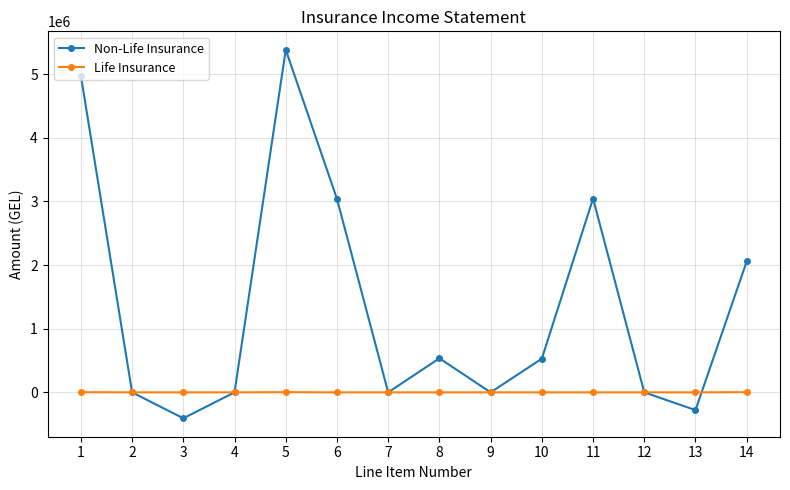

What is the difference between the Non-Life Insurance values at 2 and 14?

2057842.6